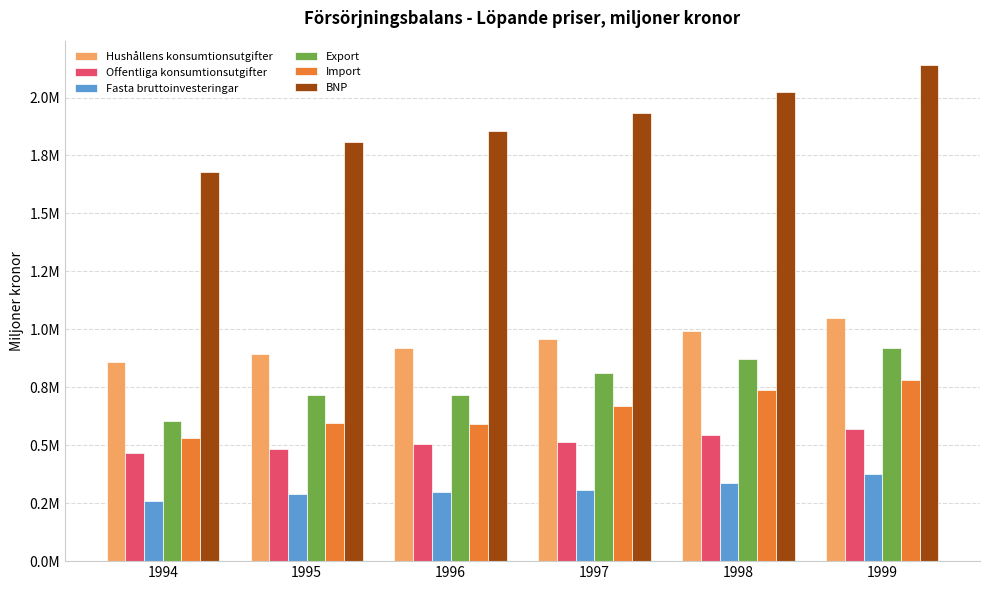

Is it true that Hushållens konsumtionsutgifter equals 858786 at 1994?

True